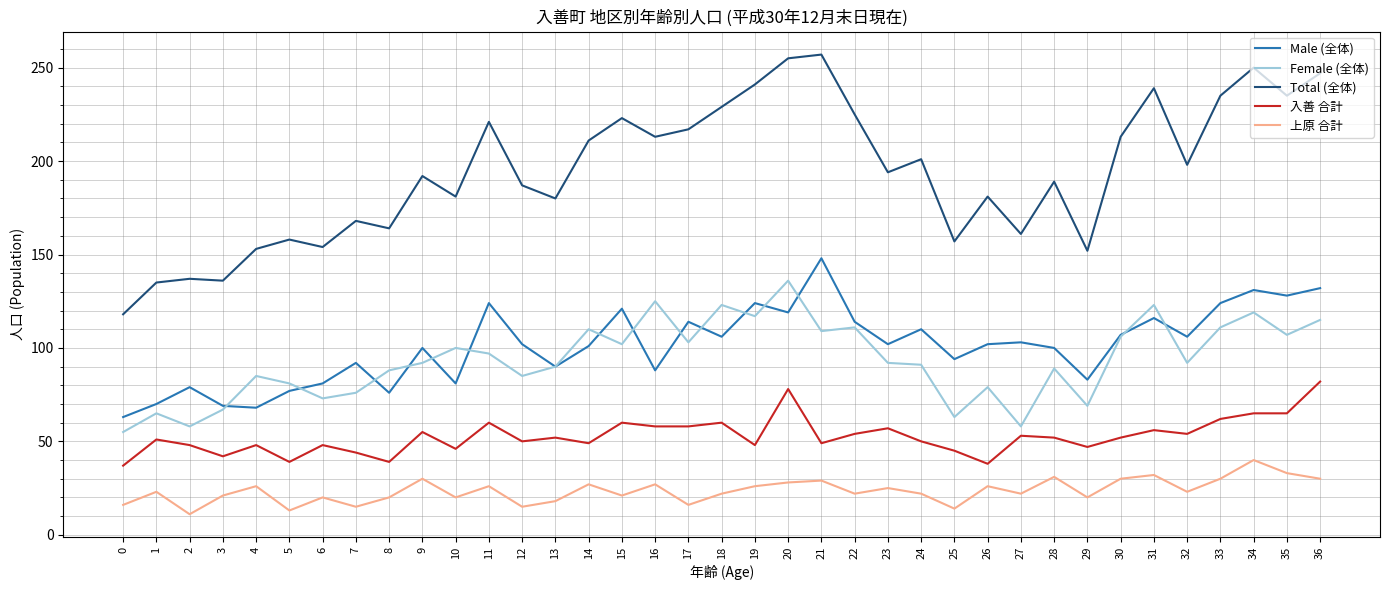

What is the difference between the Female (全体) values at 1 and 18?

58